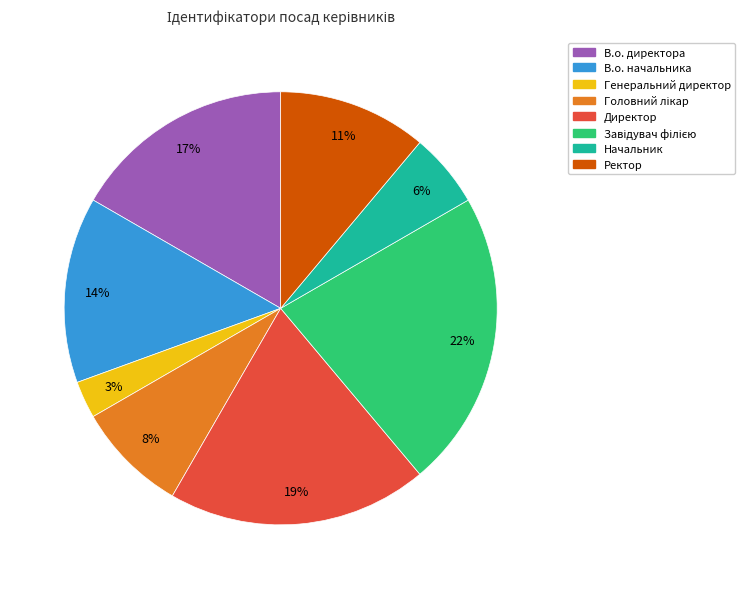

Is there any slice that represents more than half of the pie?

No